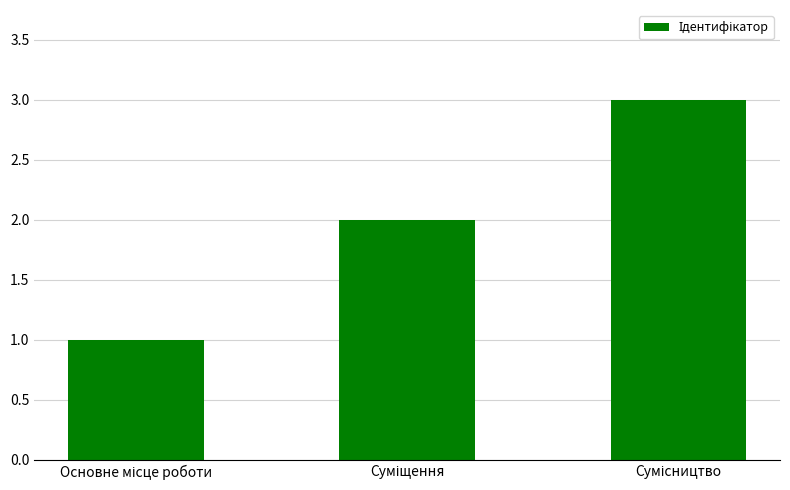

What is the average value?

2